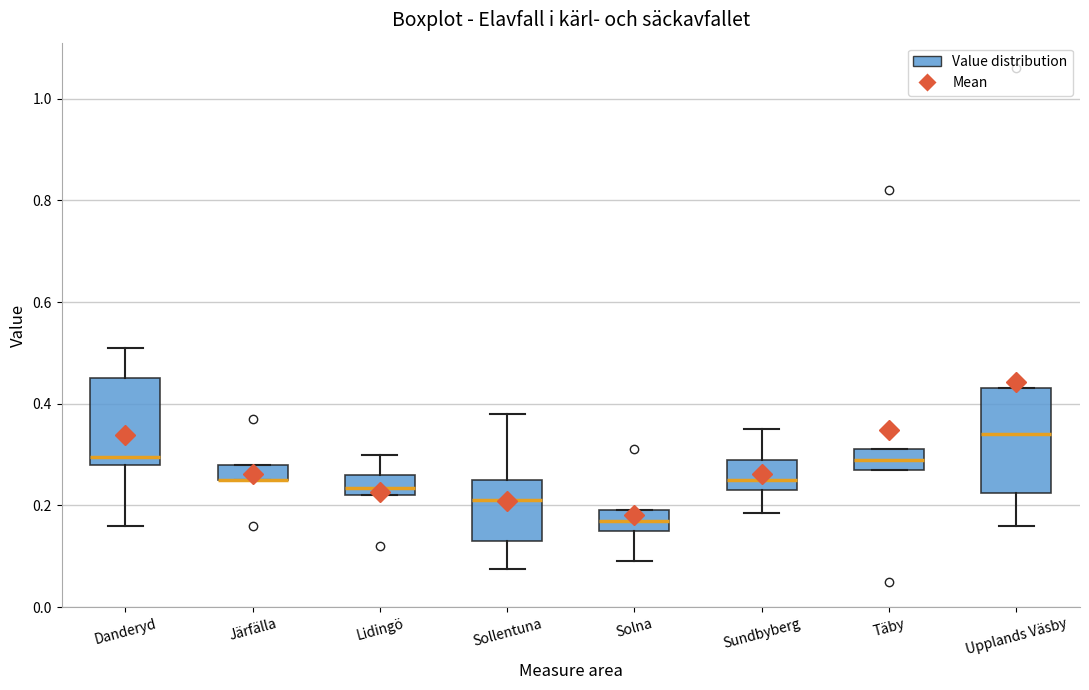

Where is the upper edge of the box for Sollentuna on the y-axis? The values are not printed on the chart, so give them approximately, as read against the axis.

0.26